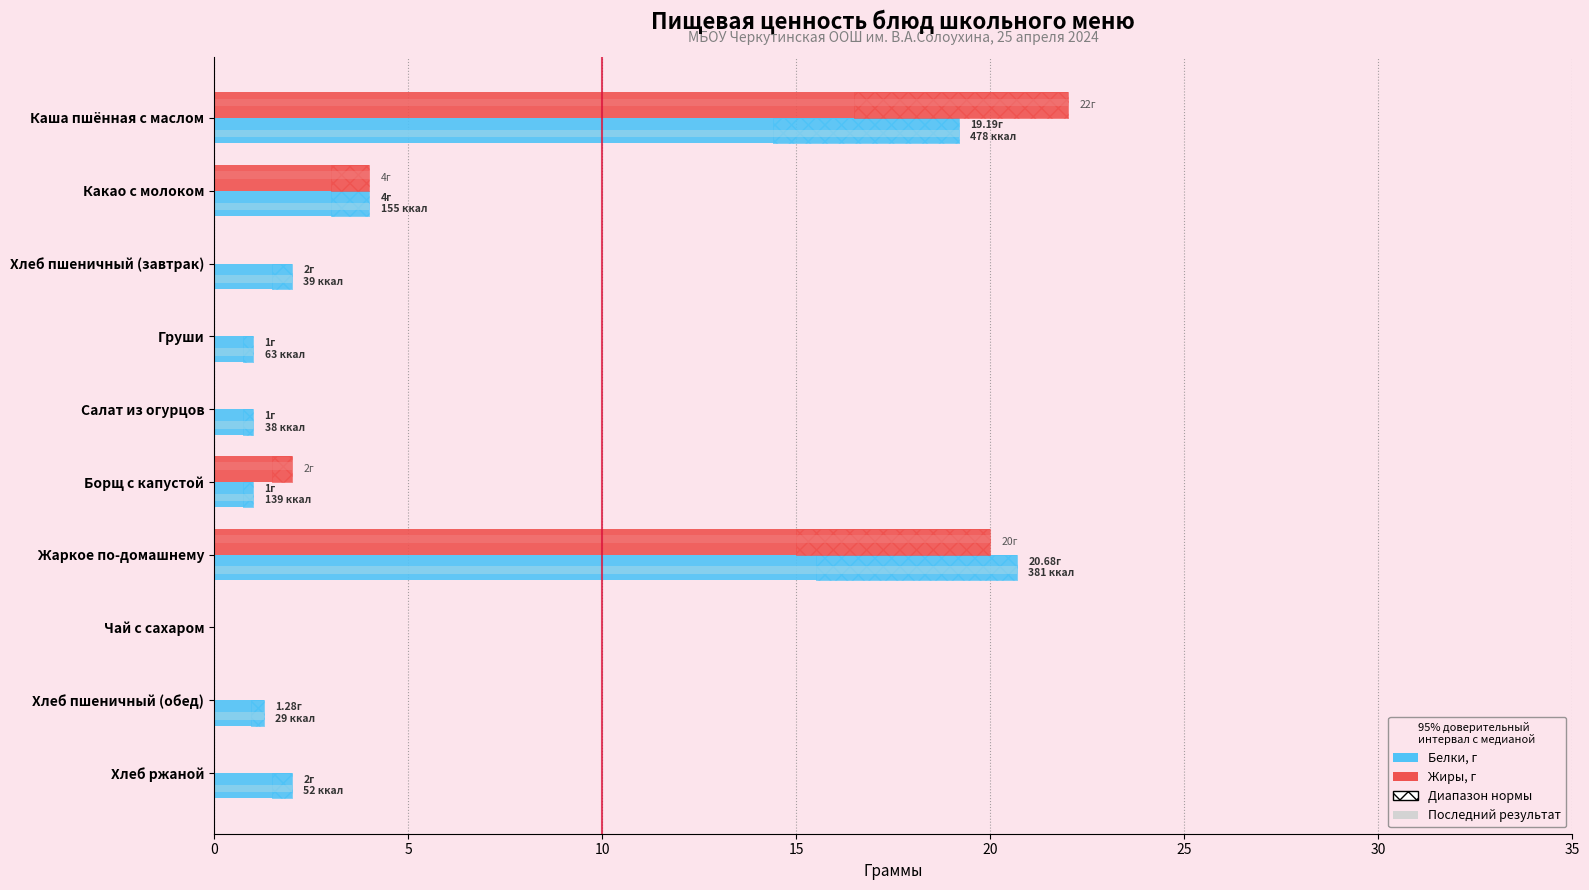

List the series in order of their overall mean, lowest first.

Жиры, г, Белки, г